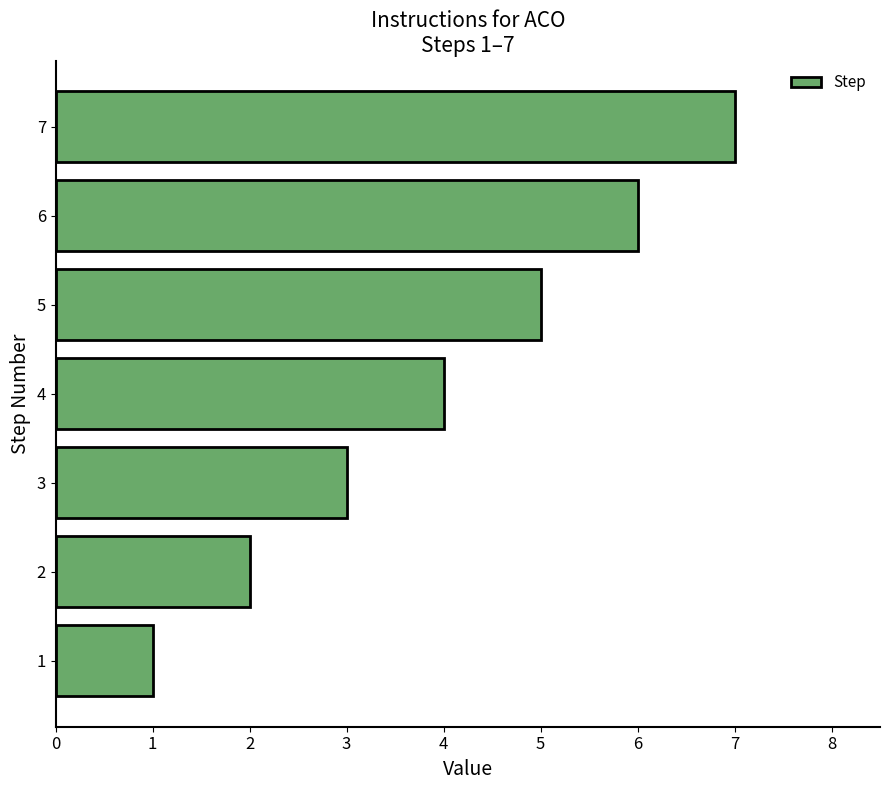

List the labels in order of value, largest first.

7, 6, 5, 4, 3, 2, 1